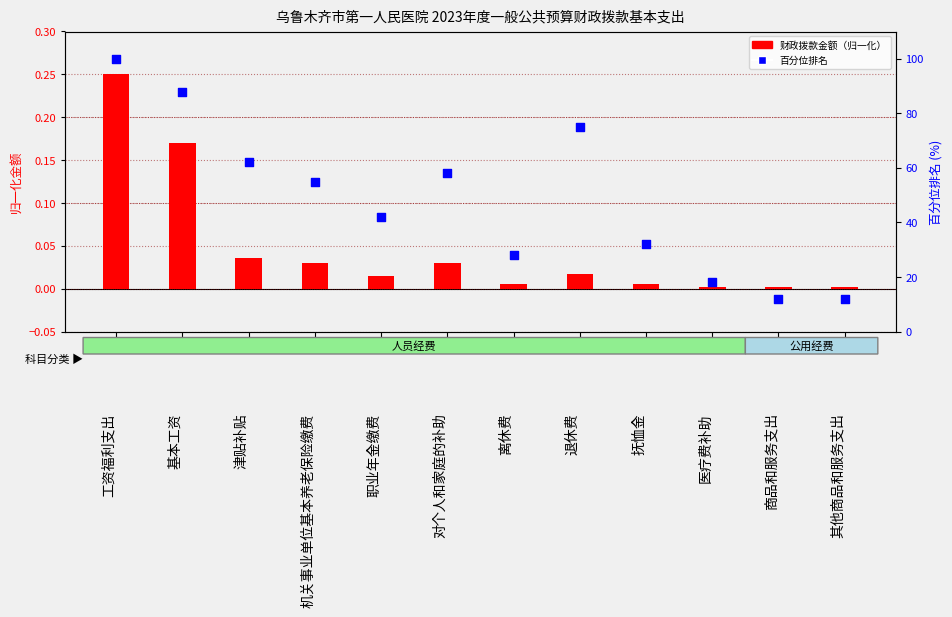

Which series contains the highest Y value?

百分位排名